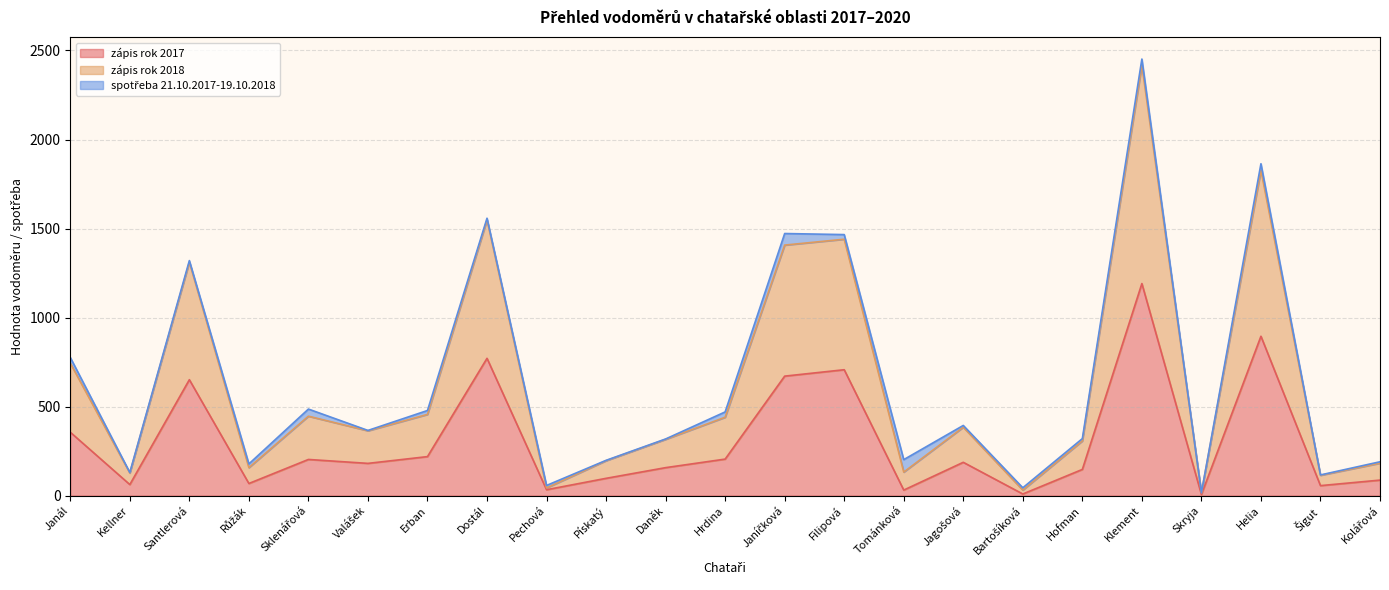

How many interior local valleys does the zápis rok 2017 series have?

8